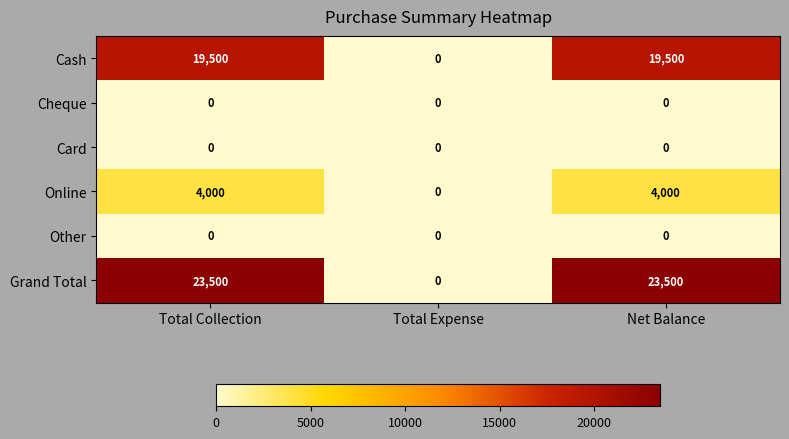

How many categories are shown in the chart?

3